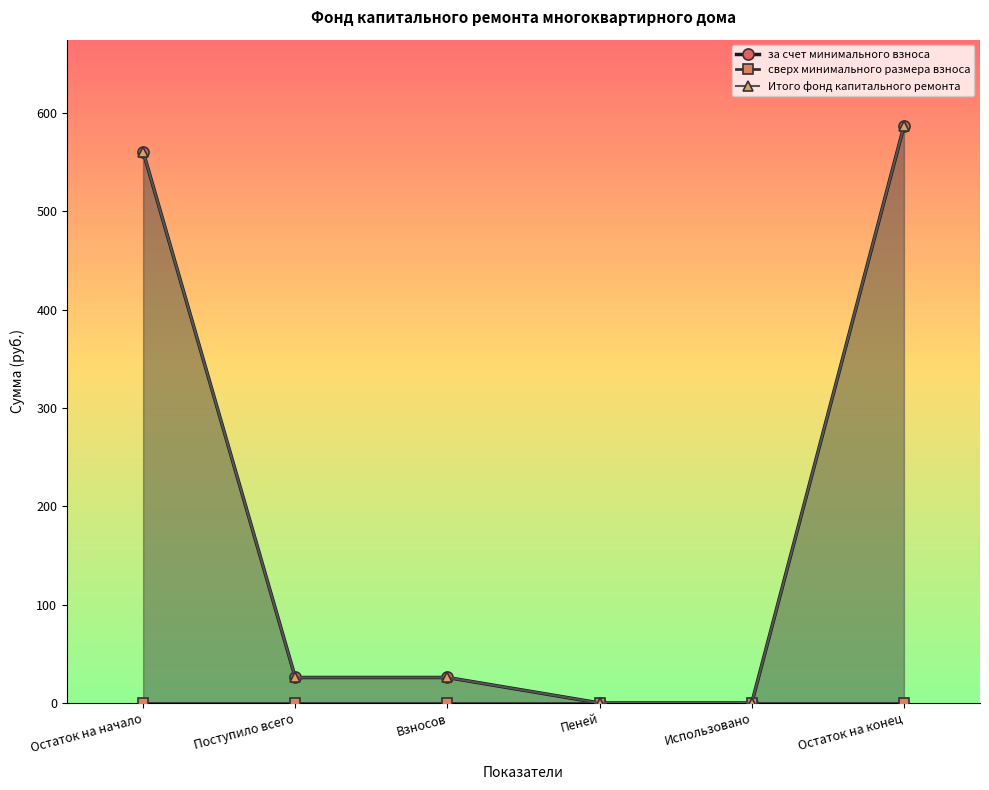

Which series has the widest spread of values?

за счет минимального взноса